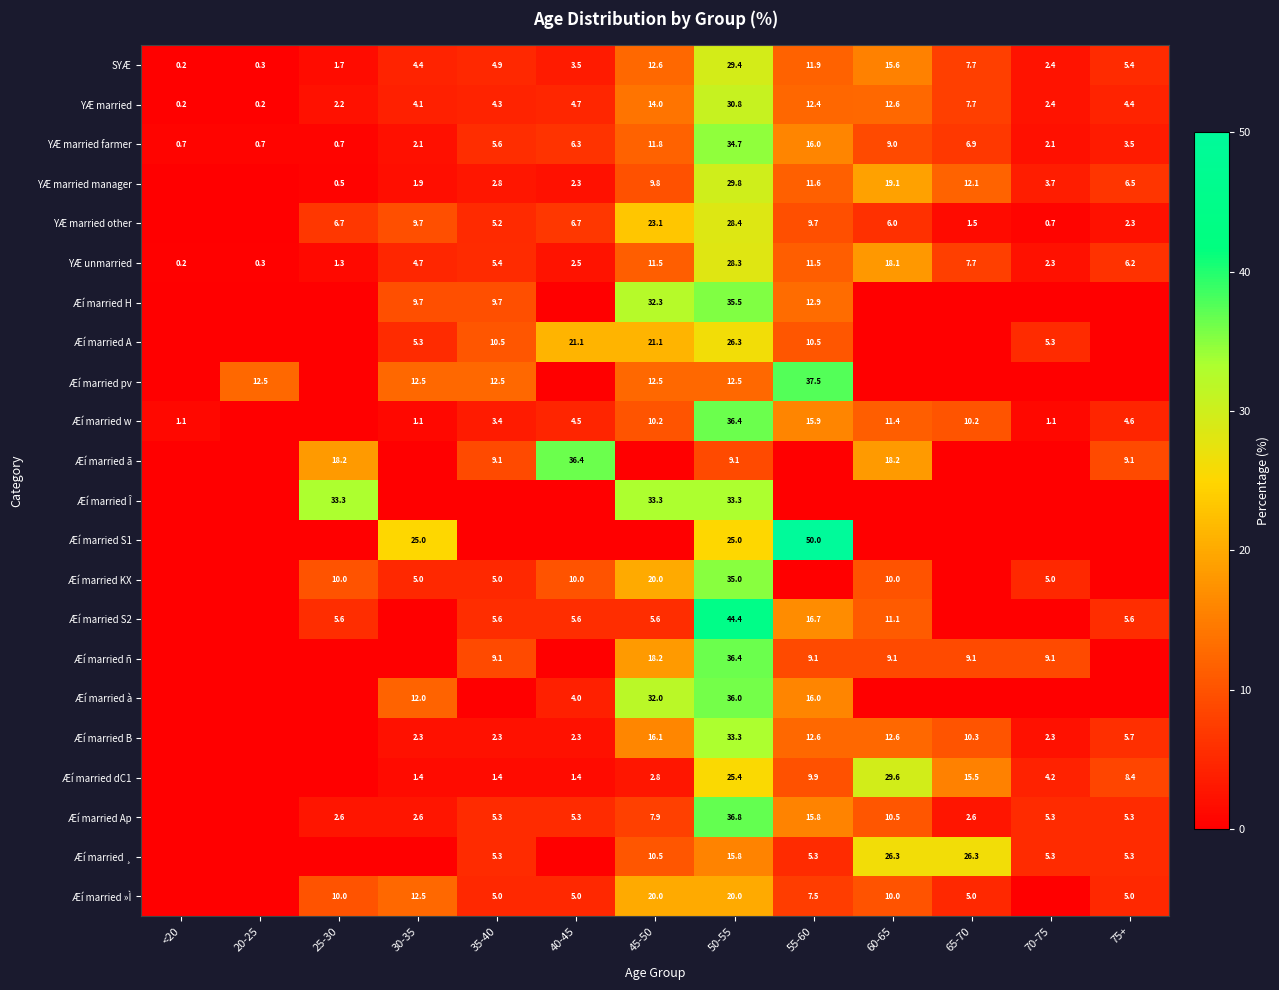

Is it true that YÆ married manager equals 3.4 at 30-35?

False